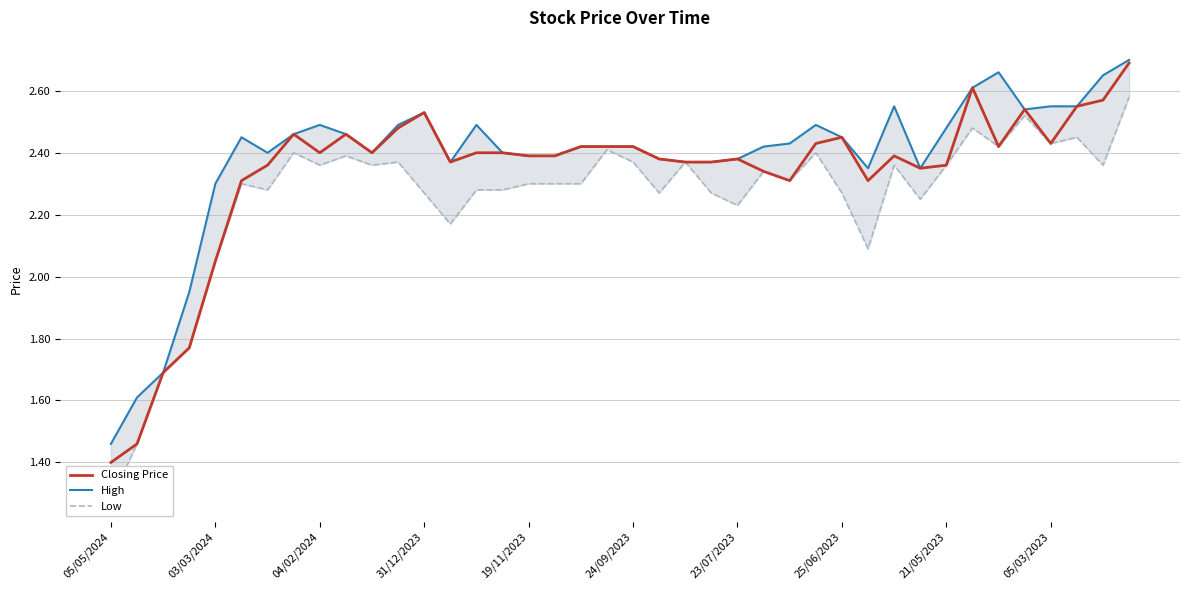

What is the lowest value of the Closing Price series?

1.4